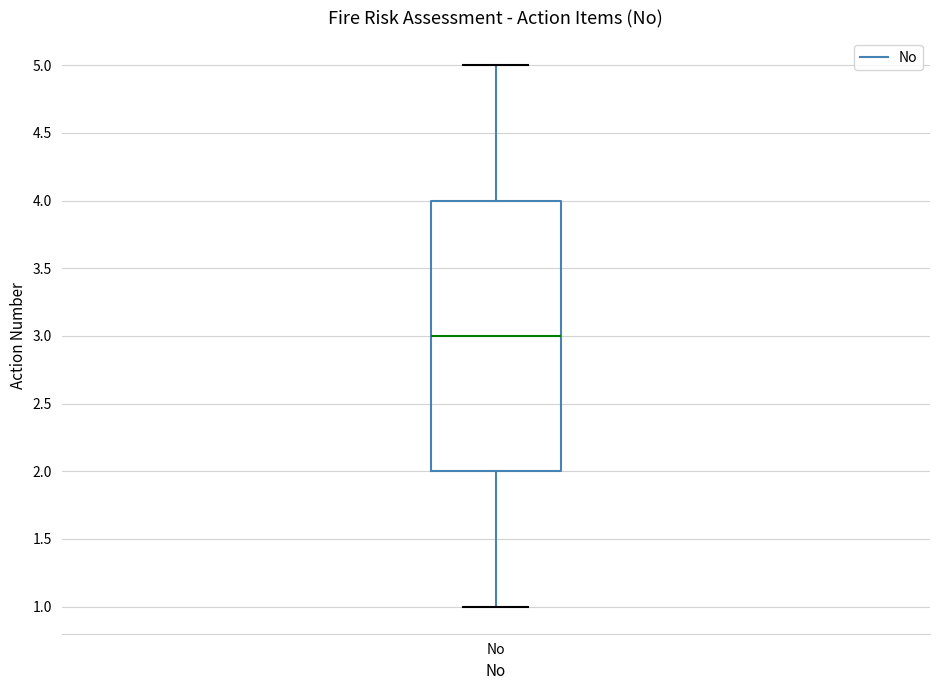

Where does the median line of the box for No sit on the y-axis? The values are not printed on the chart, so give them approximately, as read against the axis.

3